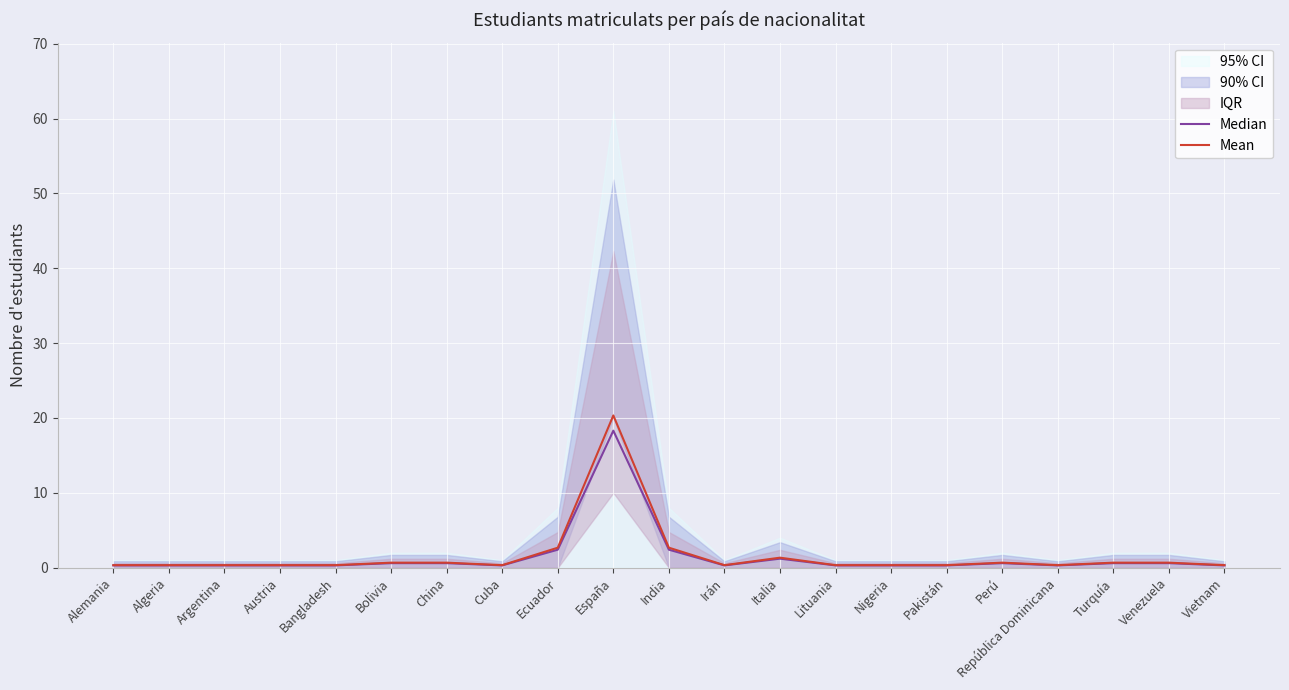

True or false: Median and Mean intersect in this chart.

False